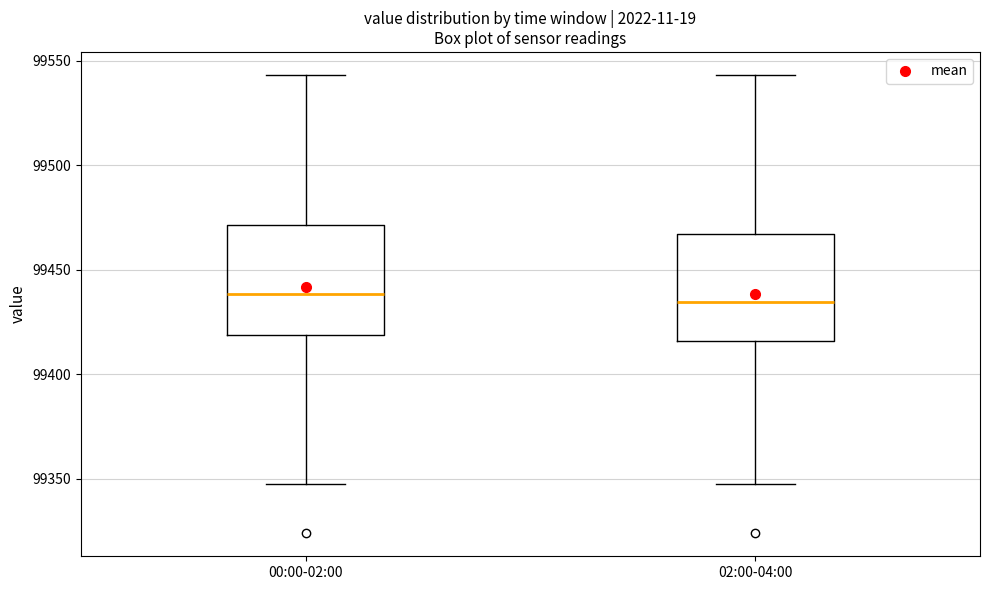

Reading left to right, transcribe this box plot: for each box, give where its median line is, the range the box spans, and where its two whiskers end, as read against the y-axis. The values are not printed on the chart, so give them approximately, as read against the axis.

00:00-02:00: median 99440, box 99420 to 99470, whiskers 99350 to 99545
02:00-04:00: median 99435, box 99415 to 99465, whiskers 99350 to 99545